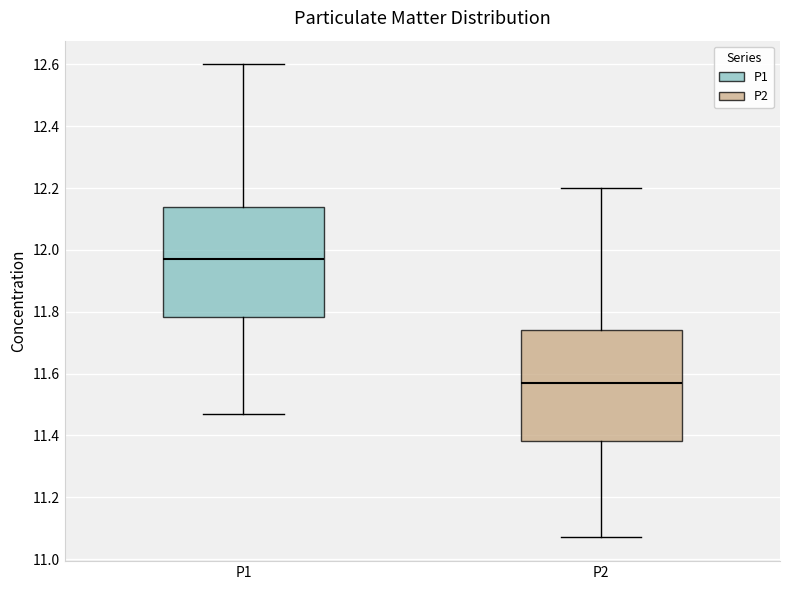

Which box has the lowest median line?

P2